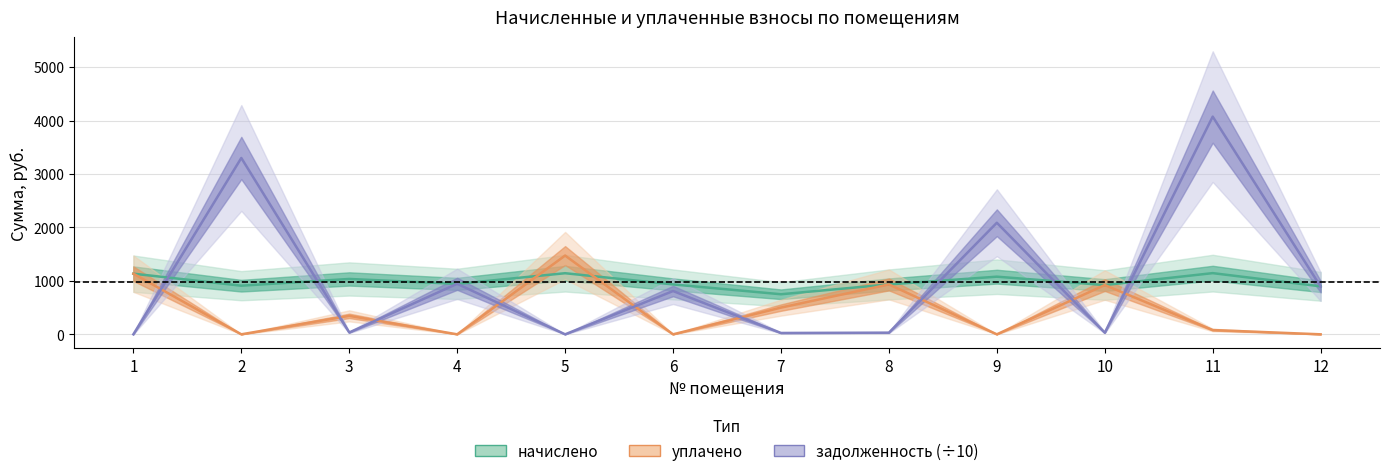

How many intersections are there between задолженность (÷10) and начислено?

8